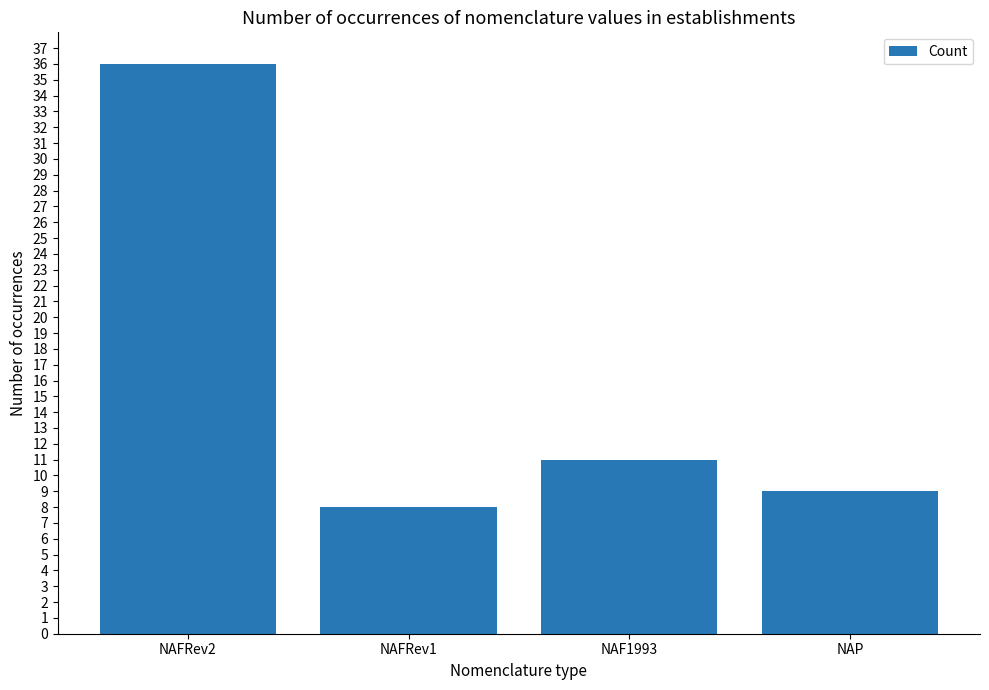

The value at NAFRev1 is 8. True or false?

True